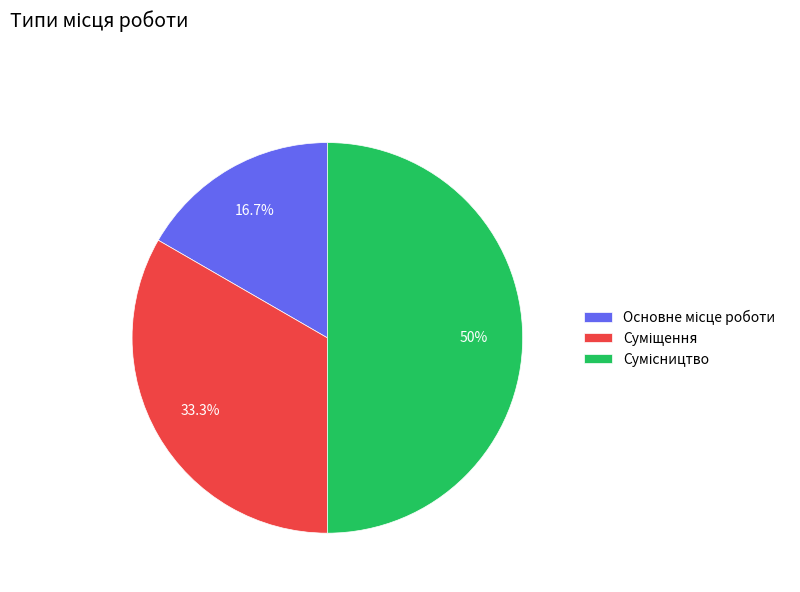

What is the ratio of the value at Основне місце роботи to the value at Сумісництво?

0.3